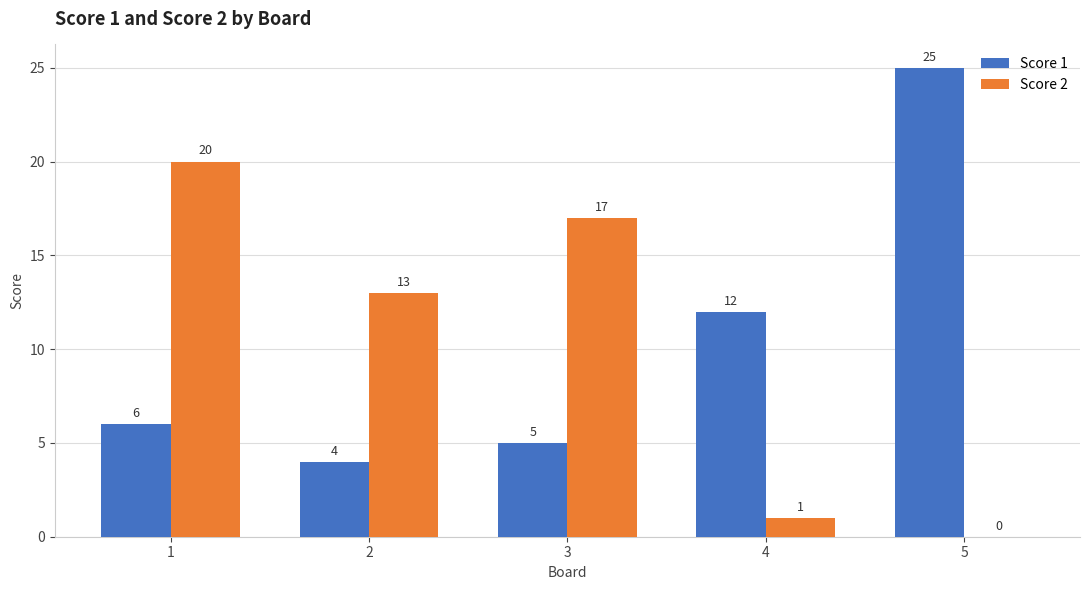

How many positive values does the Score 2 series have?

4